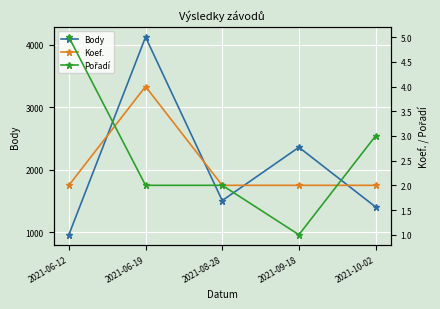

How many interior local valleys does the Body series have?

1